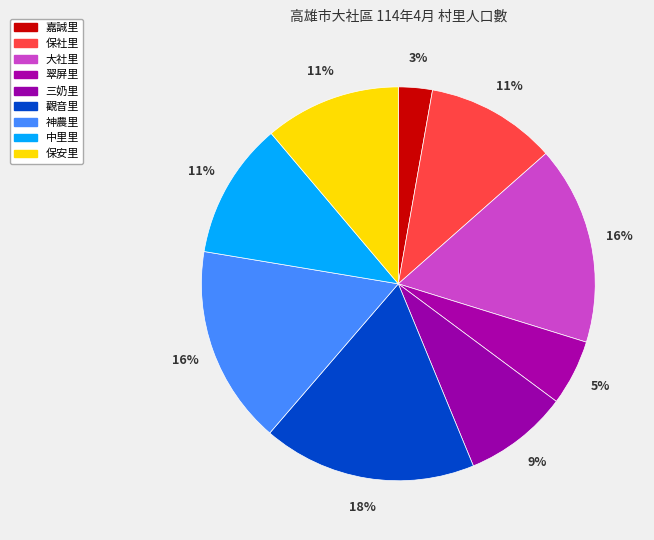

What is the ratio of the value at 神農里 to the value at 保安里?

1.5